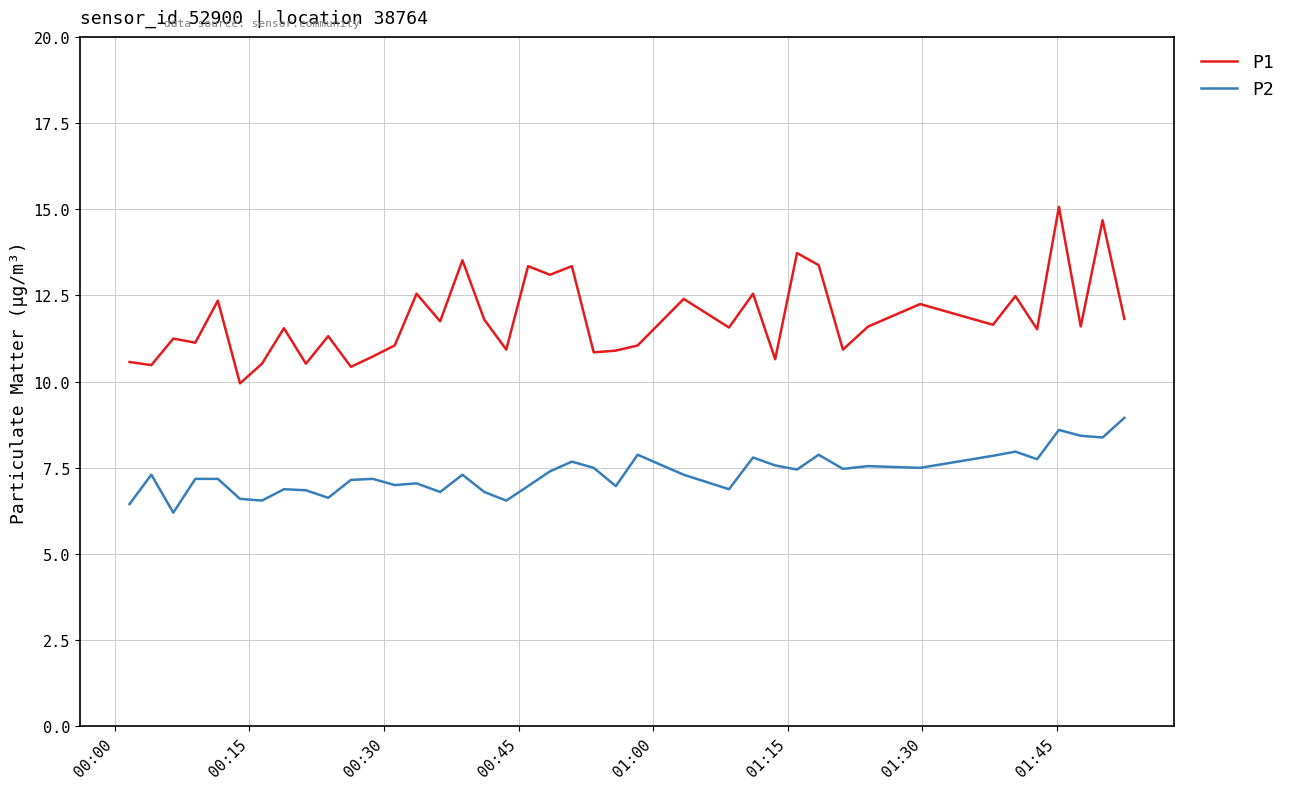

Which series has the largest total across all categories?

P1